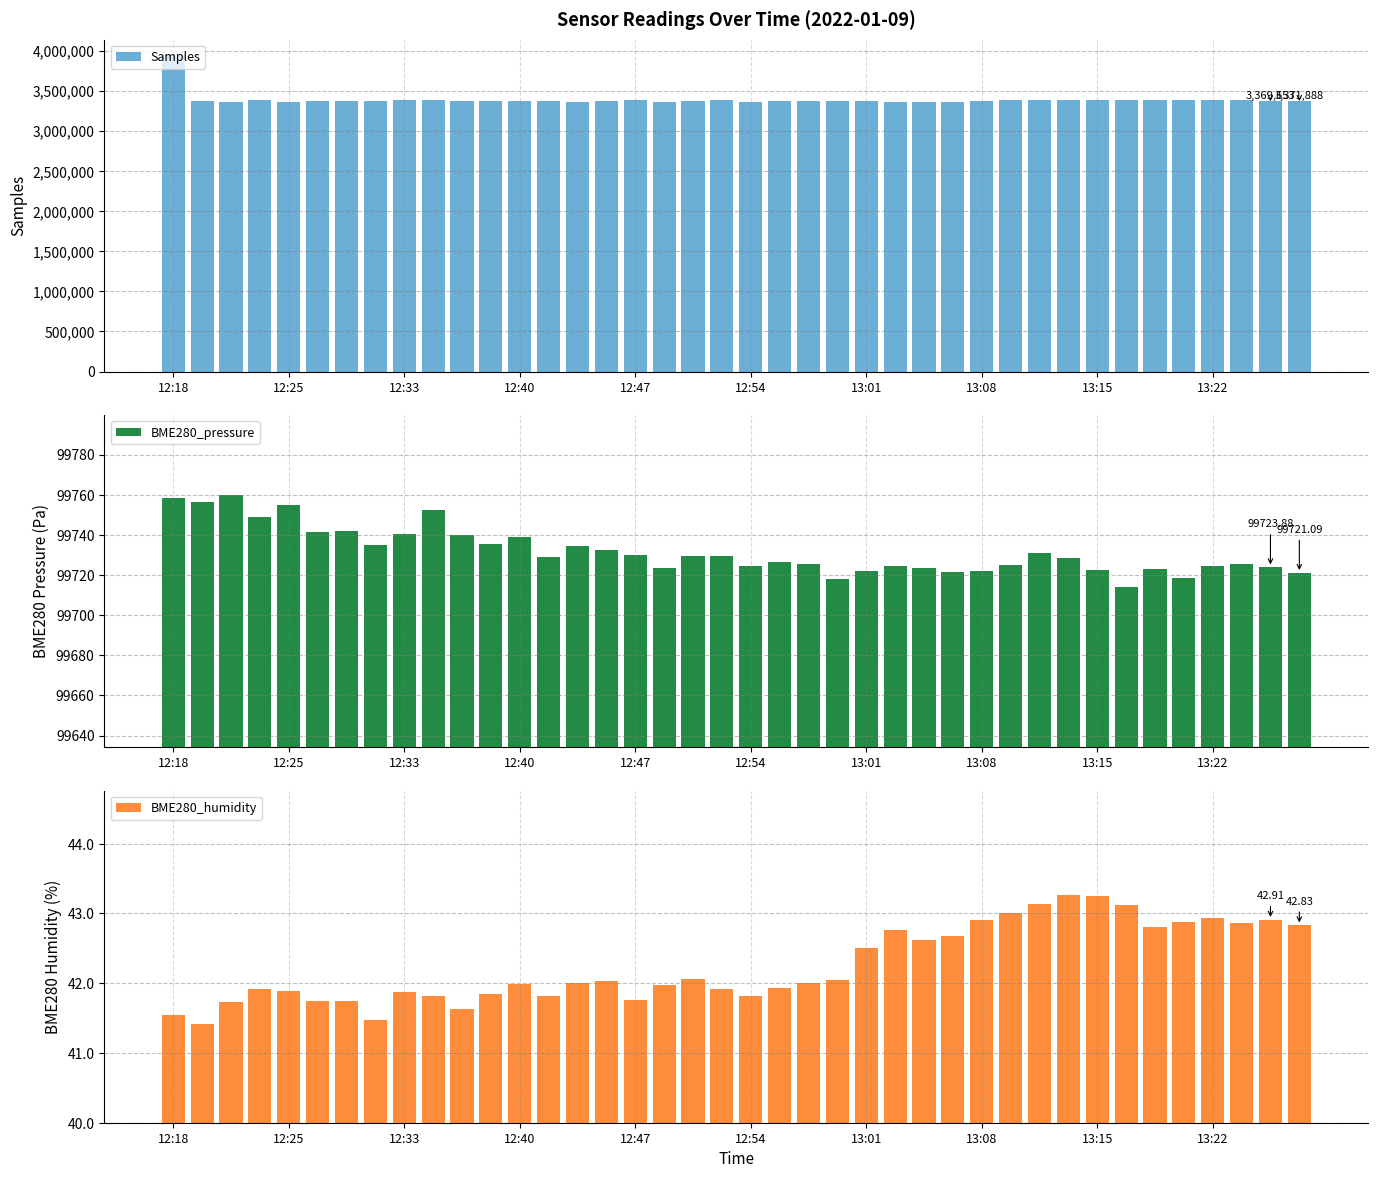

Where is Samples nearest to the value 3653074?

13:15